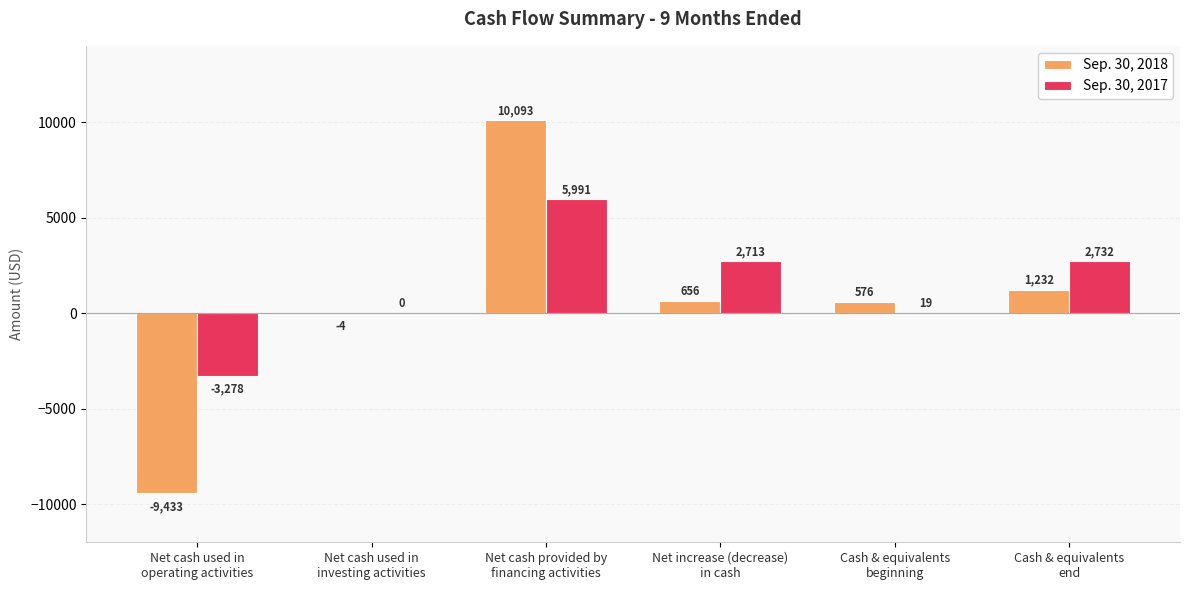

Which series has the largest total across all categories?

Sep. 30, 2017